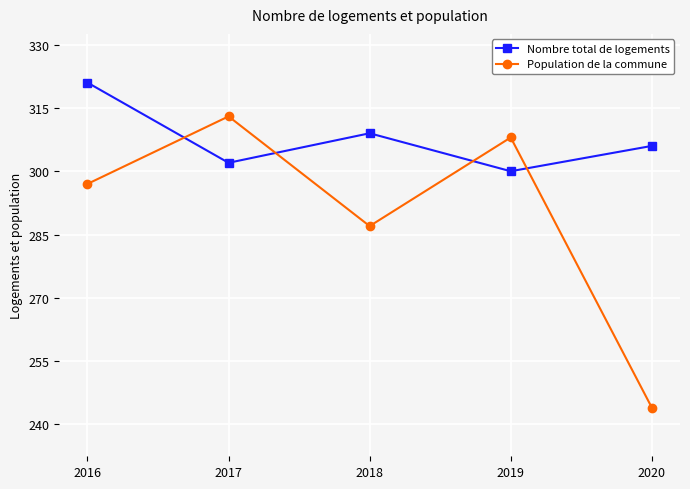

Where is Nombre total de logements nearest to the value 310?

2018